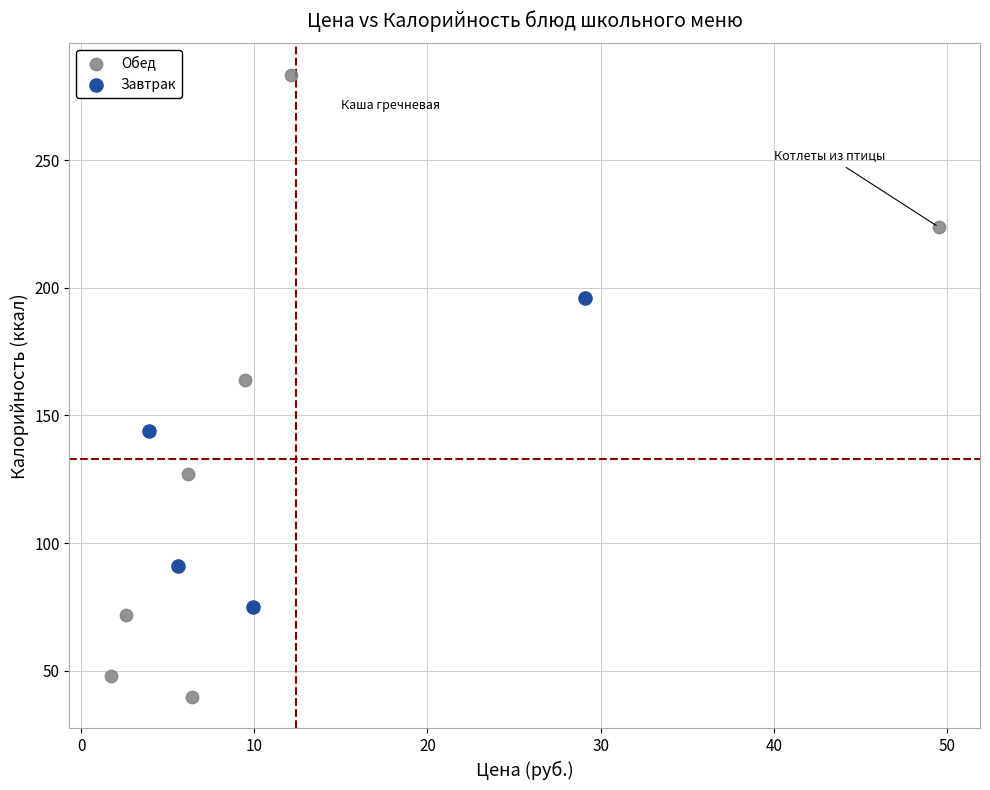

Which series reaches the maximum Y coordinate?

Обед